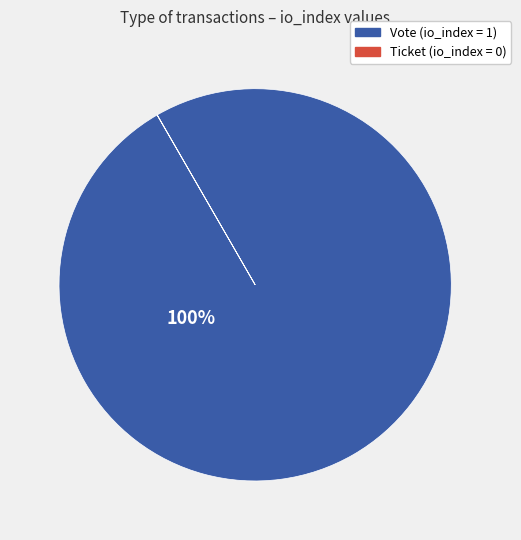

Is there any slice that represents more than half of the pie?

Yes